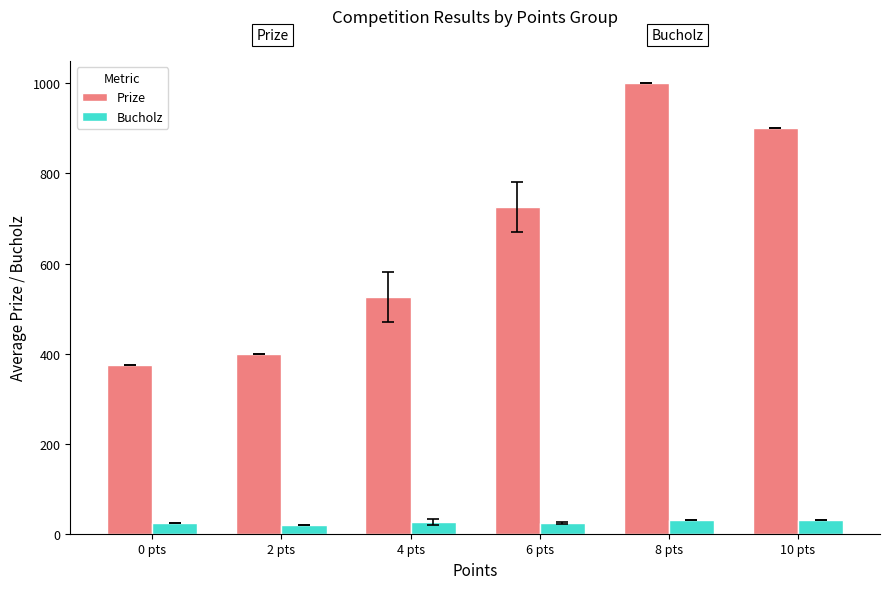

The Prize series shows 900.0 at 10 pts. True or false?

True